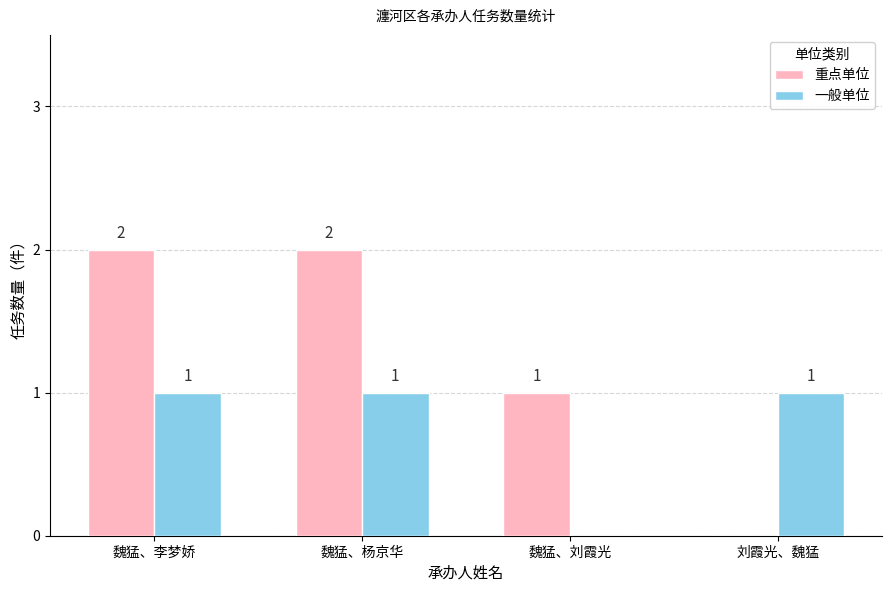

Reading left to right, list all the values displayed in this chart.

重点单位: 2	2	1	0
一般单位: 1	1	0	1